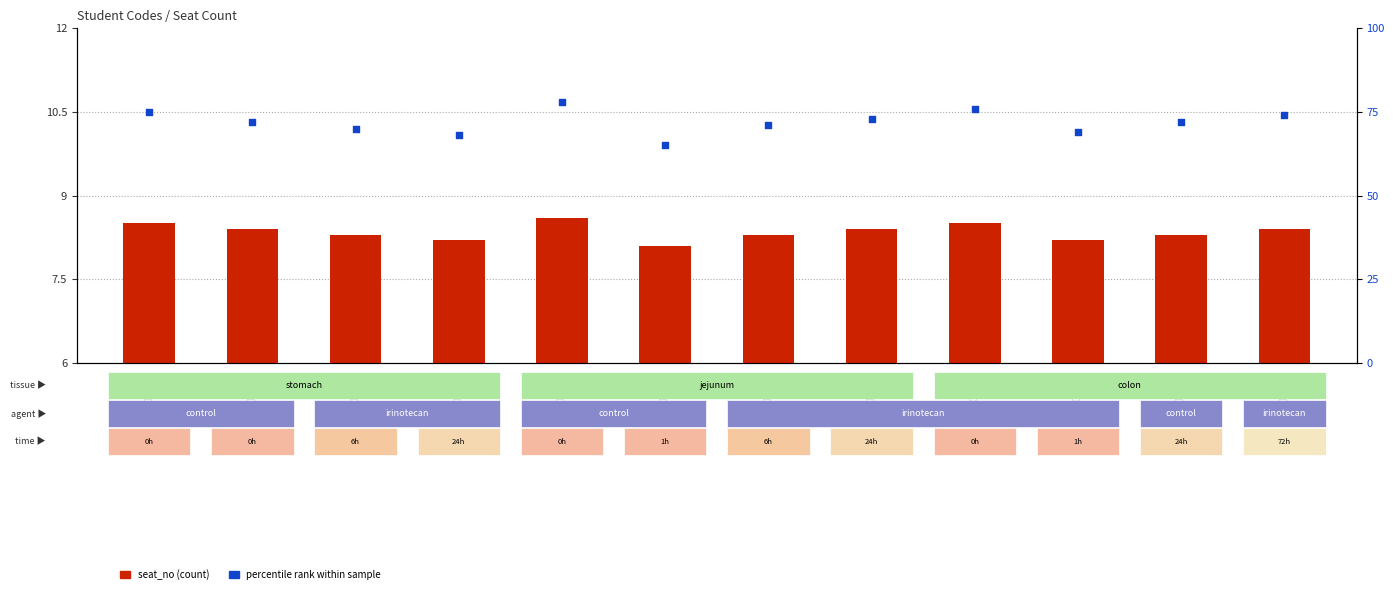

Is the value of percentile rank at 5210261 greater than the value of seat_no (count) at 5211111?

Yes